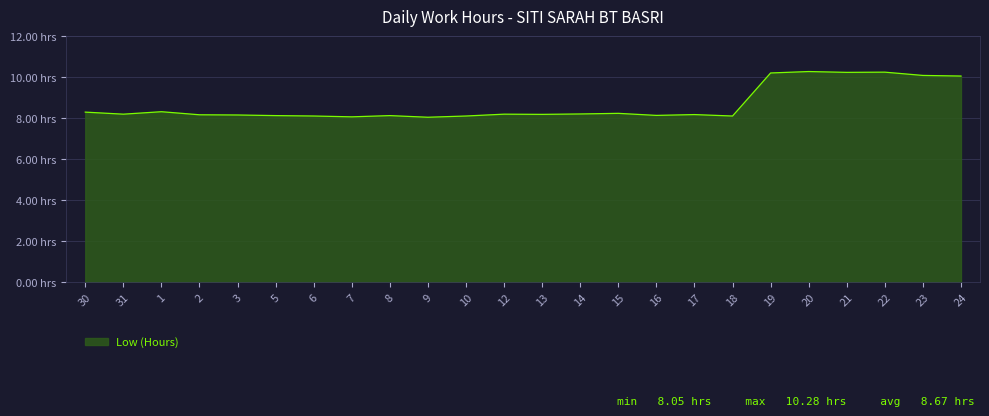

What is the ratio of the value at 18 to the value at 20?

0.8